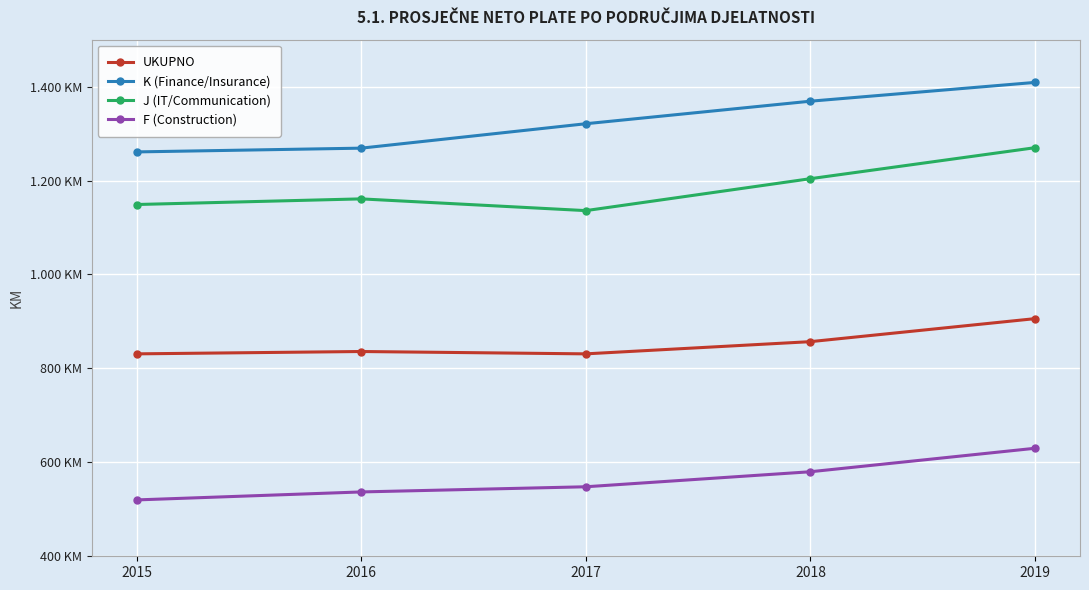

Does the chart have visible grid lines?

Yes